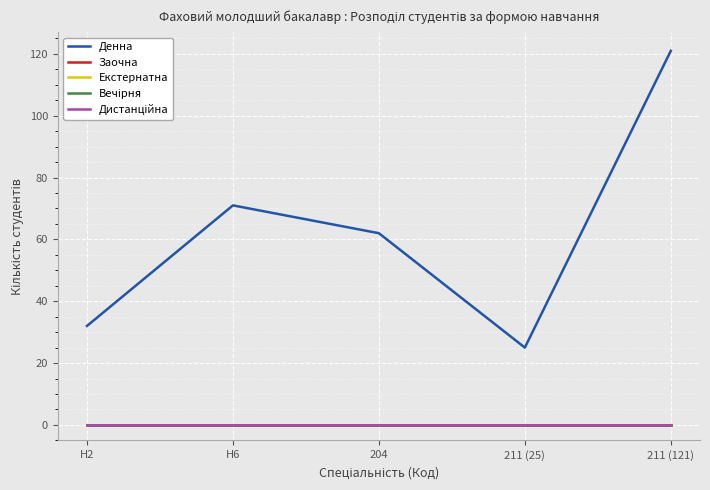

True or false: Вечірня and Заочна intersect in this chart.

False